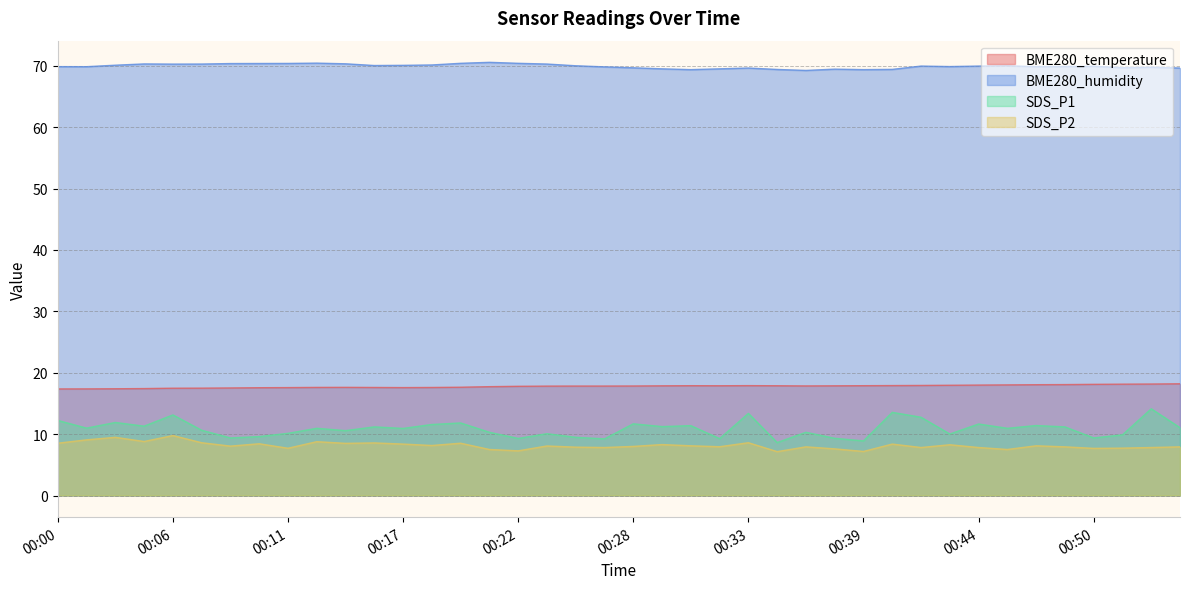

Reading left to right, transcribe all the data shown in this chart.

BME280_temperature: 17.4	17.4	17.4	17.4	17.5	17.5	17.5	17.6	17.6	17.6	17.6	17.6	17.6	17.6	17.6	17.7	17.8	17.8	17.8	17.8	17.8	17.9	17.9	17.9	17.9	17.9	17.9	17.9	17.9	17.9	17.9	18.0	18.0	18.0	18.1	18.1	18.1	18.1	18.2	18.2
BME280_humidity: 69.9	69.9	70.1	70.3	70.3	70.3	70.4	70.4	70.4	70.4	70.3	70.0	70.1	70.1	70.4	70.6	70.4	70.3	70.0	69.8	69.7	69.5	69.4	69.5	69.6	69.4	69.2	69.5	69.4	69.4	70.0	69.9	70.0	70.0	69.9	69.9	69.9	69.7	69.8	69.6
SDS_P1: 12.2	11.0	11.9	11.3	13.1	10.6	9.4	9.6	10.1	10.9	10.6	11.2	10.9	11.6	11.8	10.3	9.3	10.1	9.5	9.2	11.7	11.2	11.4	9.3	13.4	8.6	10.3	9.3	8.9	13.6	12.8	10.0	11.7	10.9	11.4	11.2	9.4	9.9	14.1	11.1
SDS_P2: 8.5	9.1	9.5	8.8	9.8	8.6	8.1	8.4	7.7	8.8	8.5	8.6	8.4	8.2	8.5	7.5	7.3	8.1	7.9	7.8	8.0	8.3	8.1	8.0	8.6	7.2	7.9	7.6	7.2	8.4	7.8	8.3	7.8	7.5	8.1	7.9	7.7	7.7	7.8	7.9